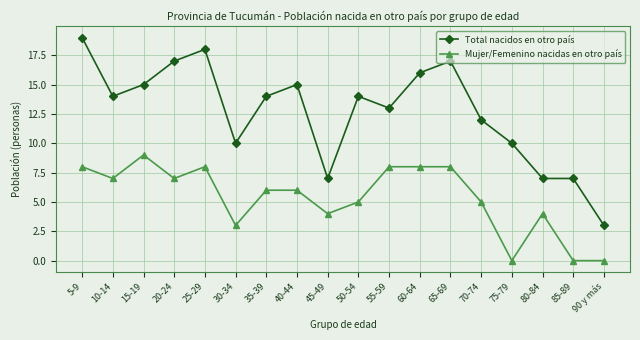

True or false: Mujer/Femenino nacidas en otro país has more than 0 points higher than both neighbors.

True